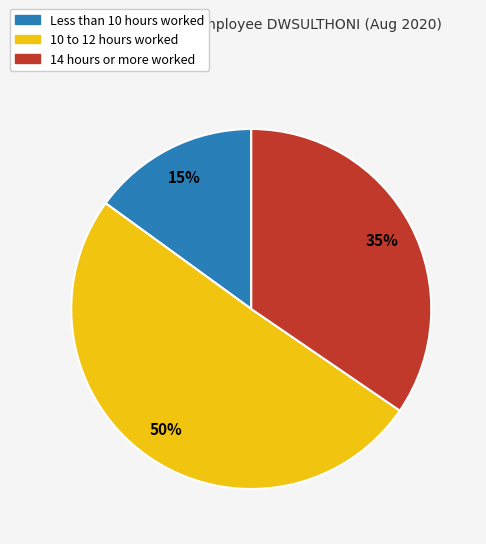

To the nearest percent, what is the difference between the largest and smallest slice percentages?

35%